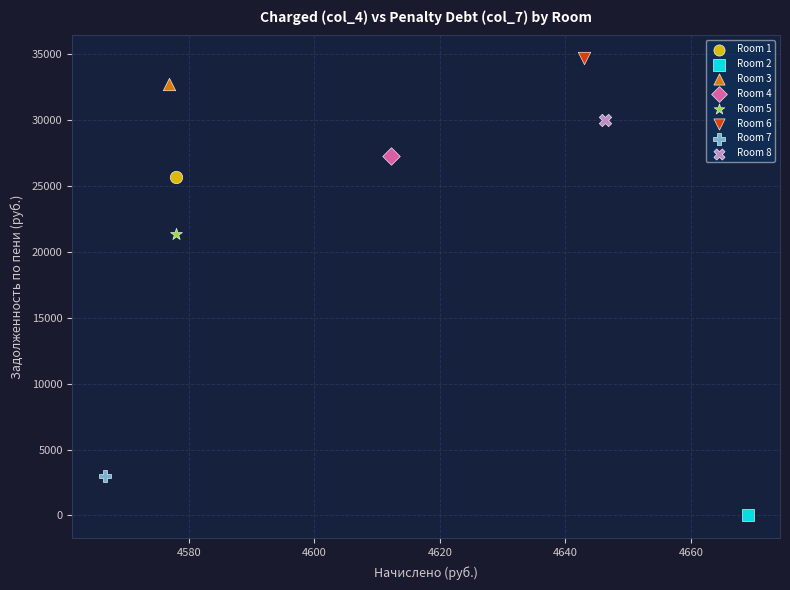

What are all the series names shown in the legend?

Room 1, Room 2, Room 3, Room 4, Room 5, Room 6, Room 7, Room 8